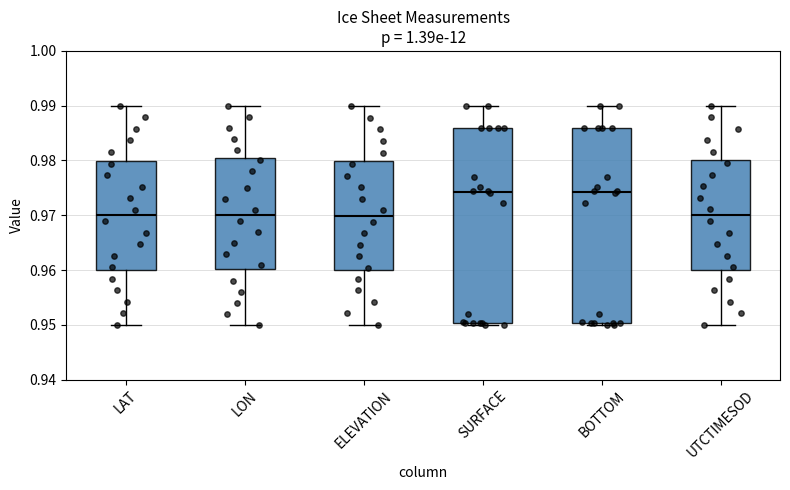

Reading left to right, transcribe this box plot: for each box, give where its median line is, the range the box spans, and where its two whiskers end, as read against the y-axis. The values are not printed on the chart, so give them approximately, as read against the axis.

LAT: median 0.970, box 0.960 to 0.980, whiskers 0.950 to 0.990
LON: median 0.970, box 0.960 to 0.980, whiskers 0.950 to 0.990
ELEVATION: median 0.970, box 0.960 to 0.980, whiskers 0.950 to 0.990
SURFACE: median 0.974, box 0.950 to 0.986, whiskers 0.950 (just below the box's lower edge) to 0.990
BOTTOM: median 0.974, box 0.950 to 0.986, whiskers 0.950 (just below the box's lower edge) to 0.990
UTCTIMESOD: median 0.970, box 0.960 to 0.980, whiskers 0.950 to 0.990